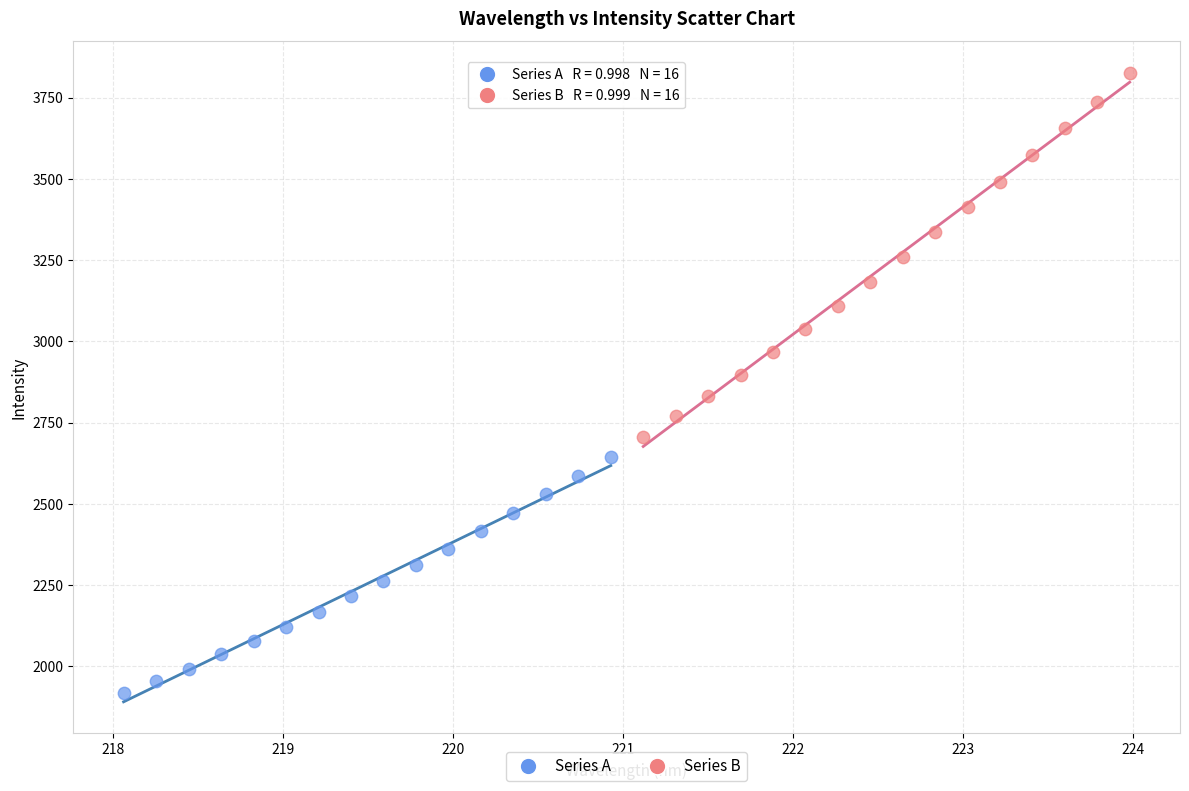

Which series reaches the maximum Y coordinate?

Series B